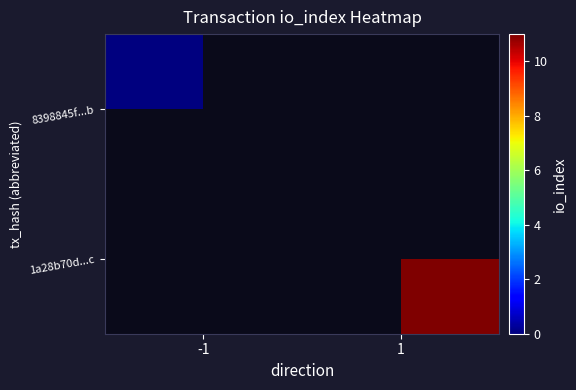

Which label corresponds to the largest value in the chart?

1